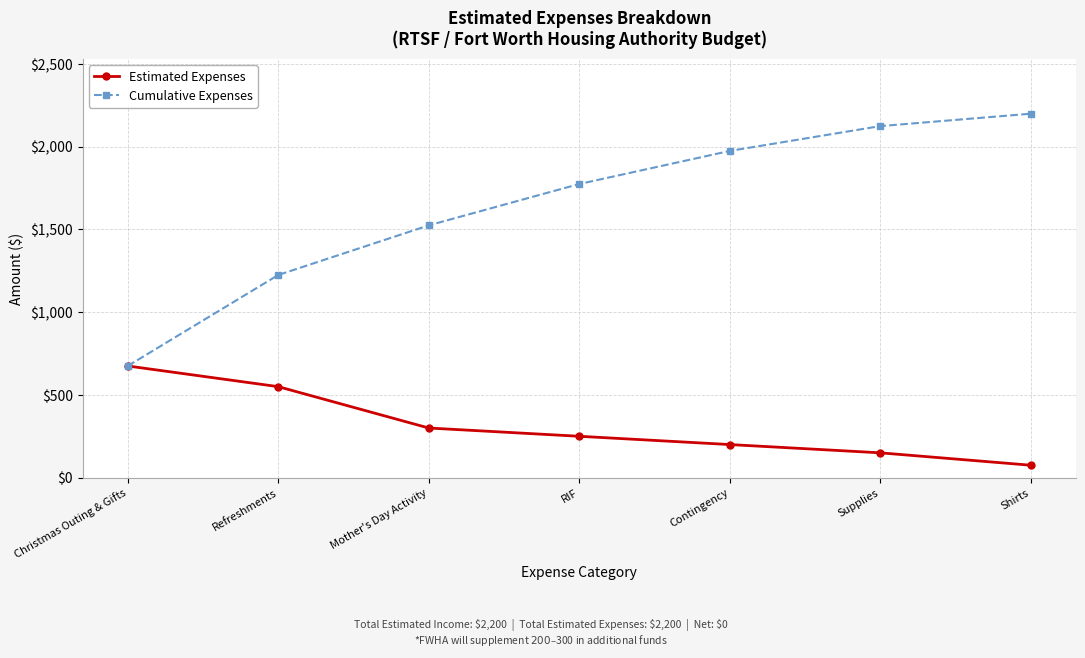

Rank the categories by Estimated Expenses value from highest to lowest.

Christmas Outing & Gifts, Refreshments, Mother's Day Activity, RIF, Contingency, Supplies, Shirts